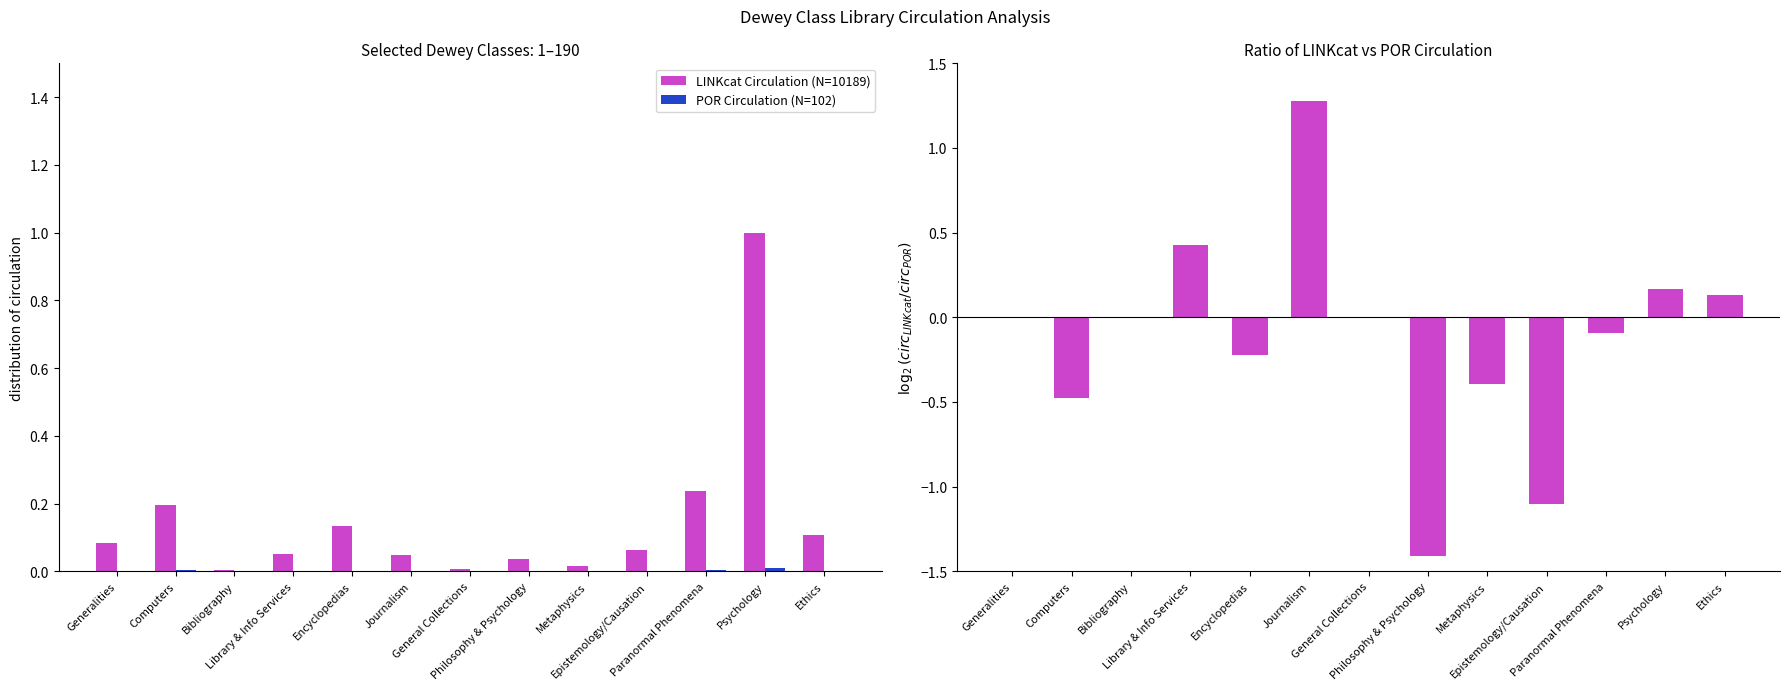

How many data points does each series have?

13